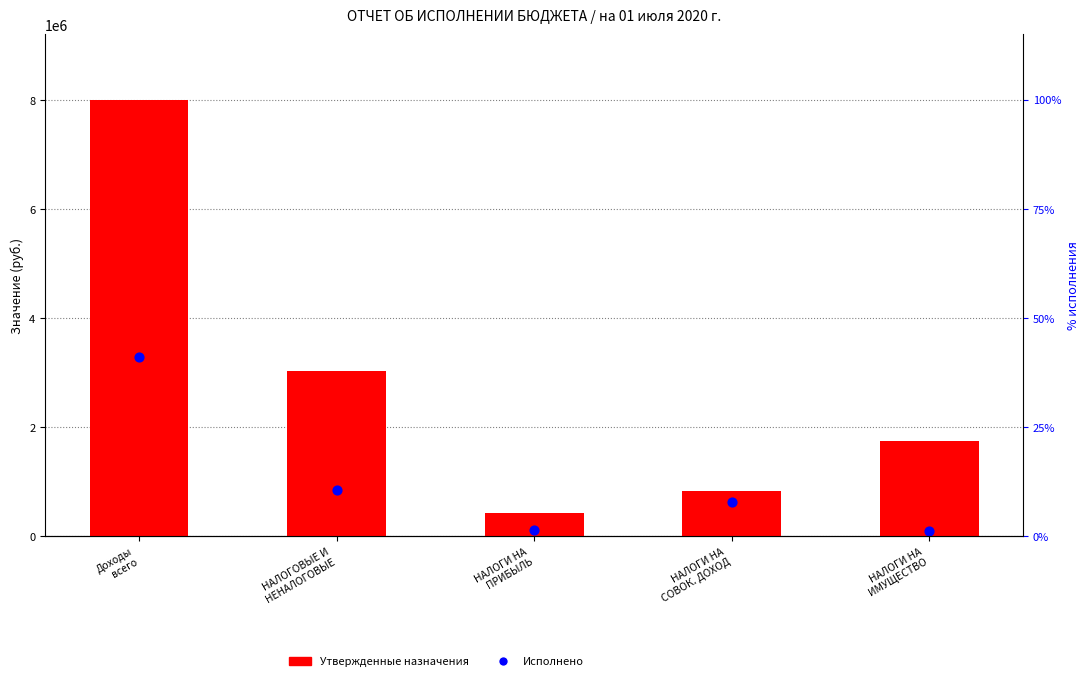

Which series has the widest spread of Y values?

Утвержденные назначения